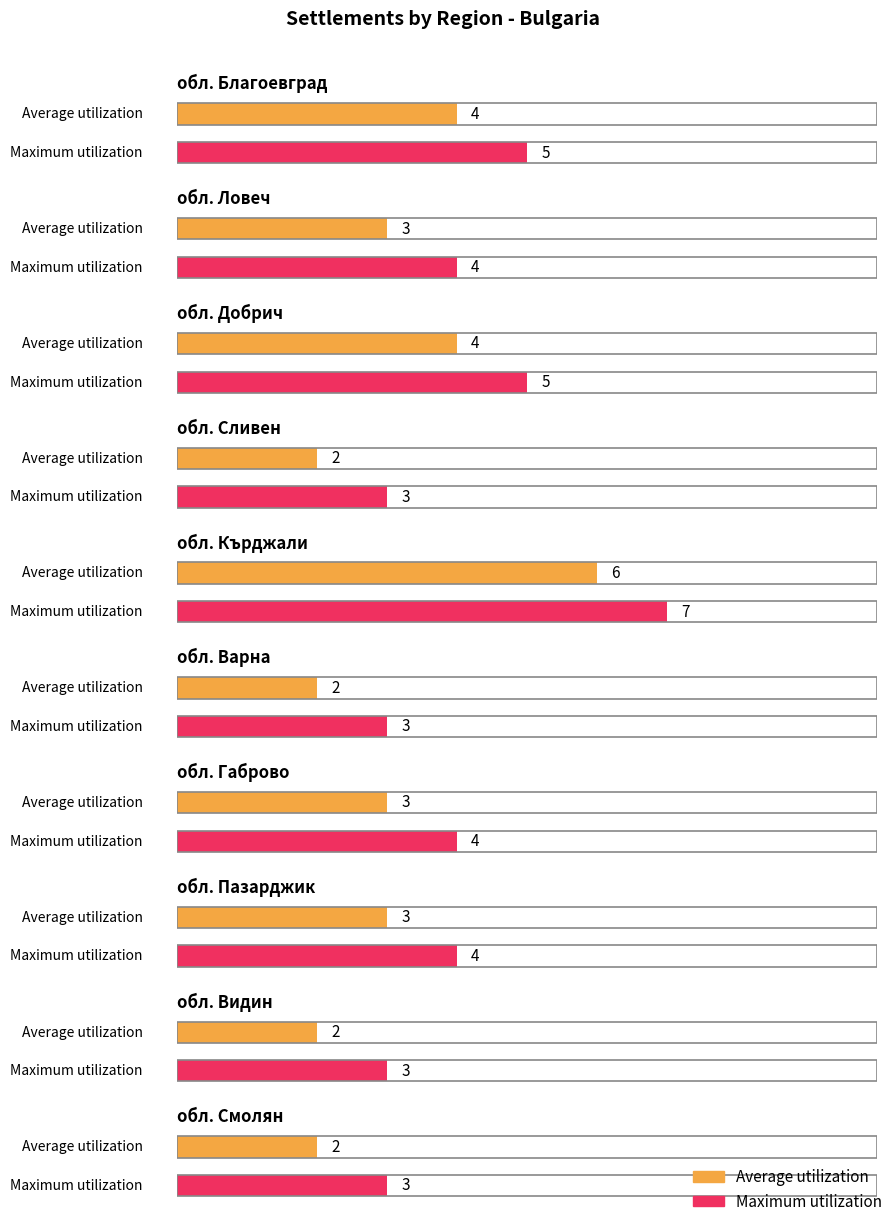

List the series in order of their overall mean, lowest first.

Average utilization, Maximum utilization